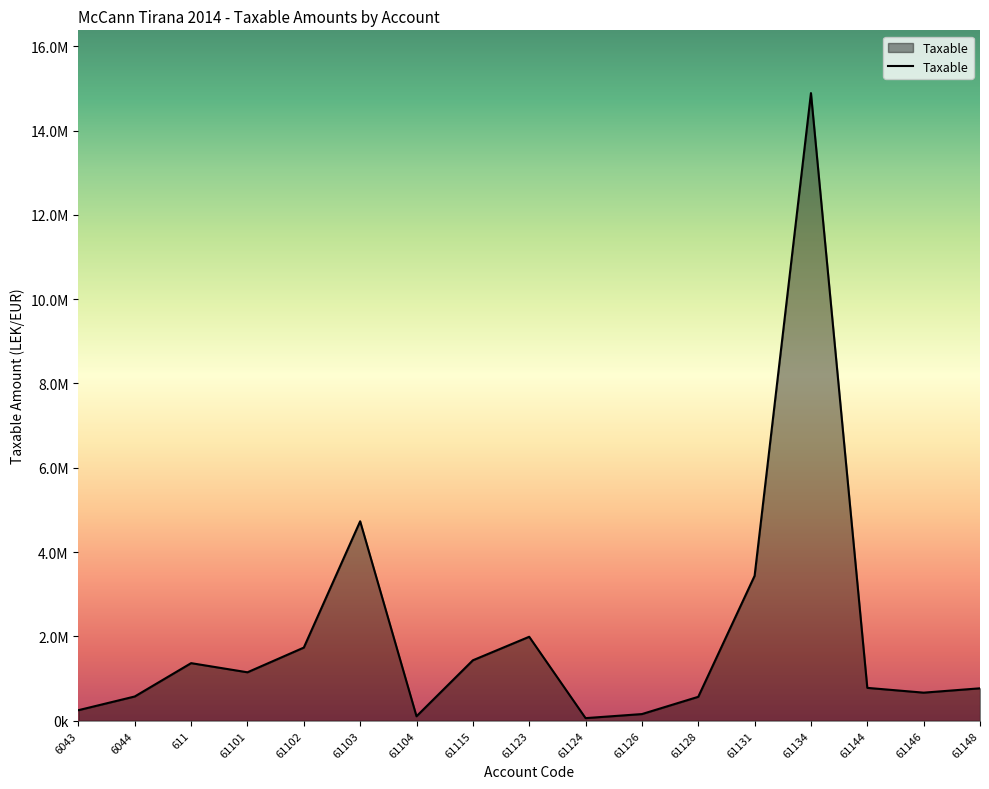

Does the chart display data point markers on the line(s)?

No